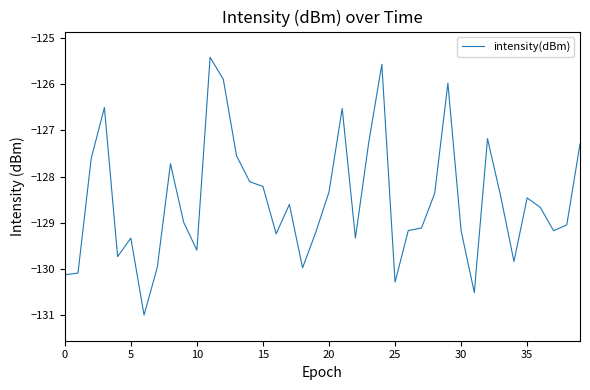

What is the greatest value displayed?

-125.4